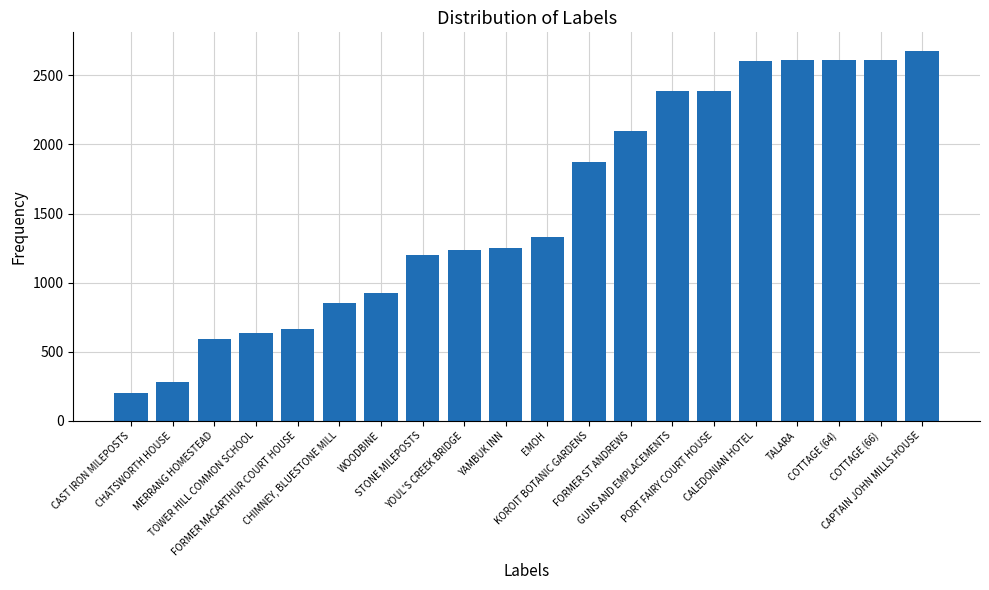

What is the smallest value displayed?

202